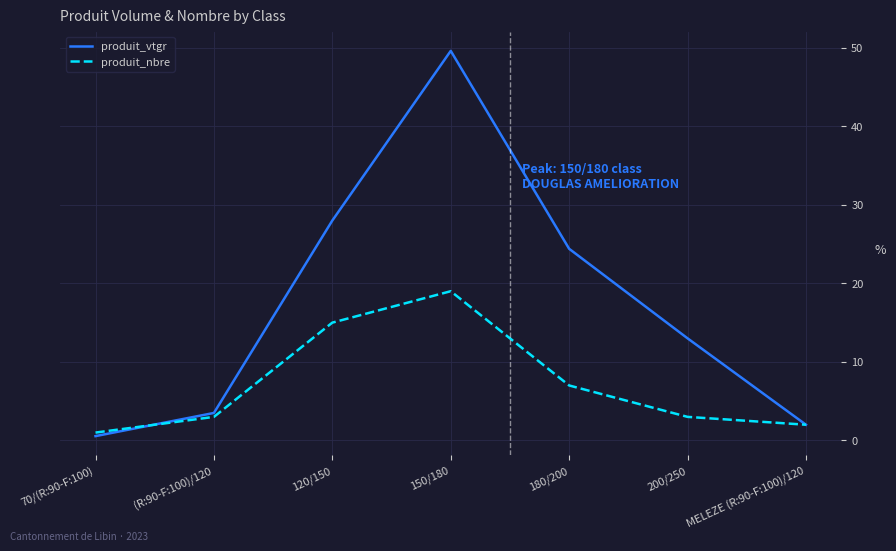

What are all the series names shown in the legend?

produit_vtgr, produit_nbre